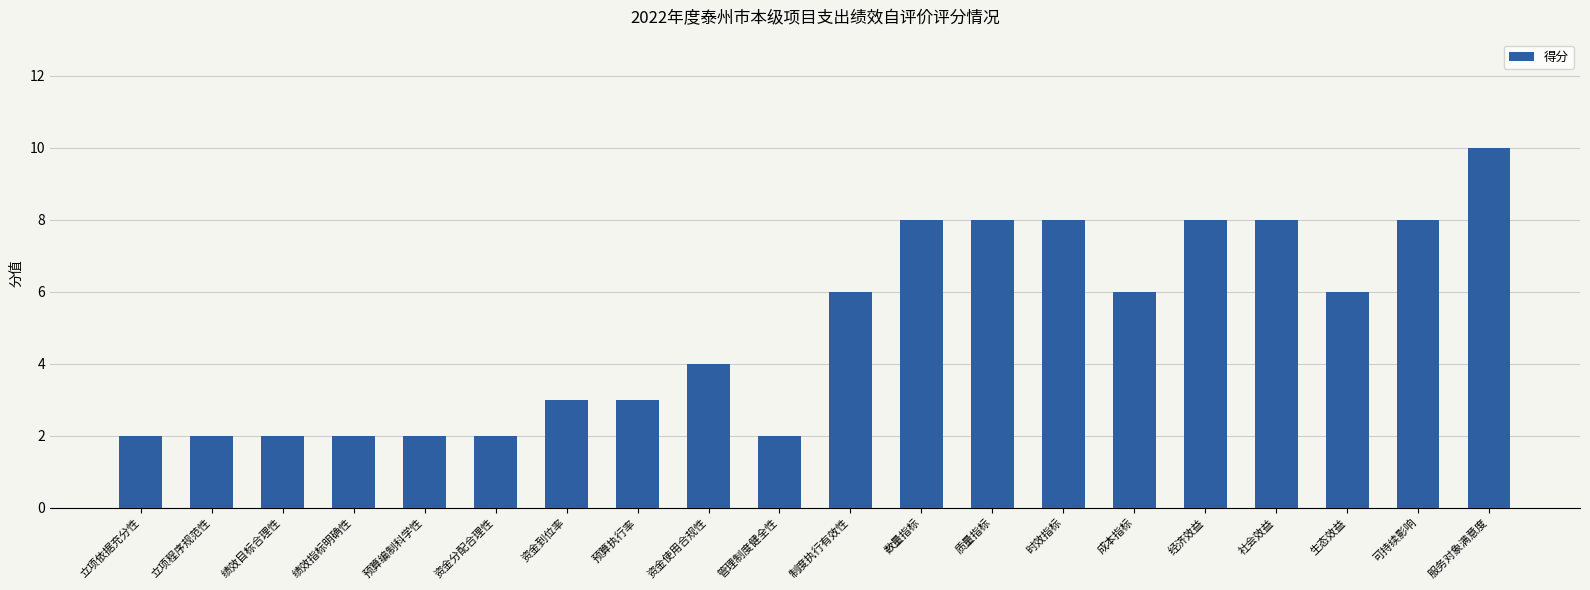

Is it true that the value at 预算执行率 is 5?

False